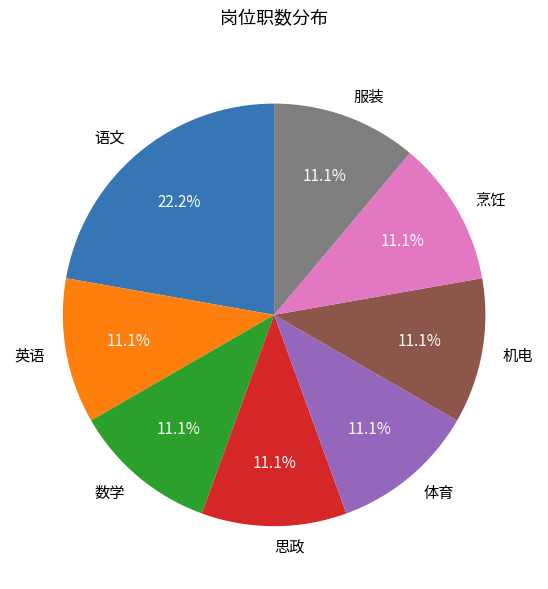

To the nearest percent, what percentage of the pie is 数学?

11%